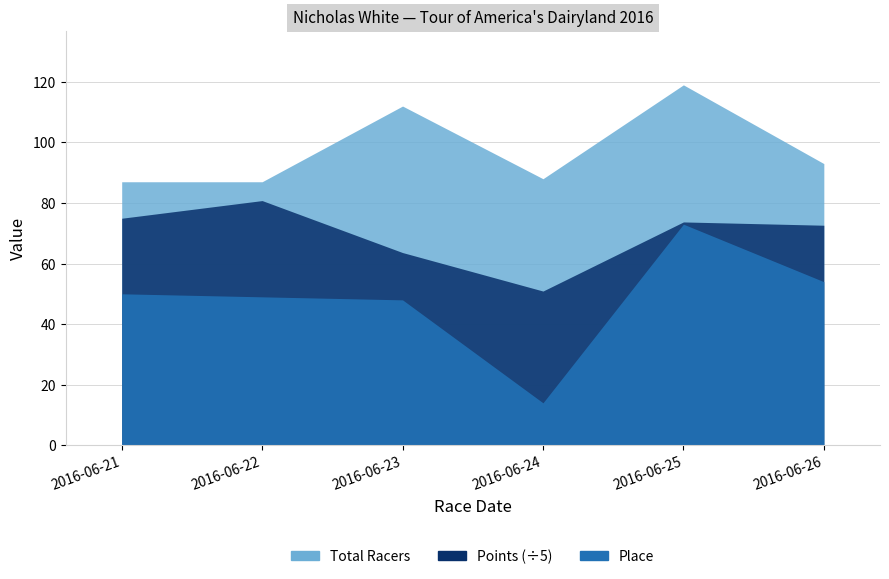

The Place series shows 31.4 at 2016-06-22. True or false?

False